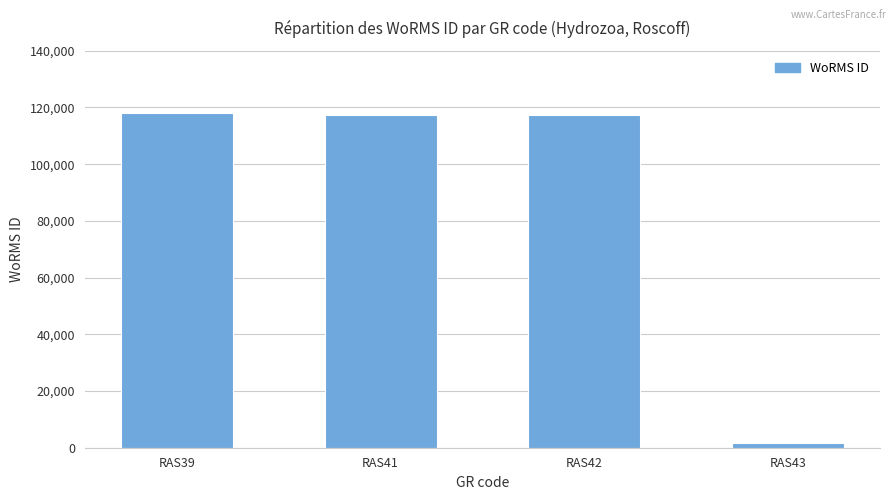

The value at RAS41 is 180406. True or false?

False